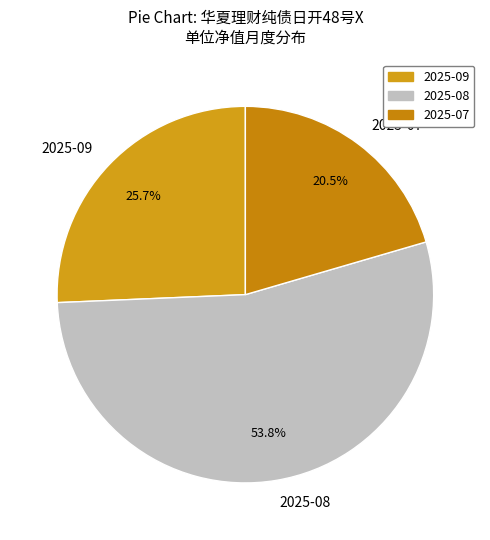

To the nearest percent, what is the average slice percentage?

33%